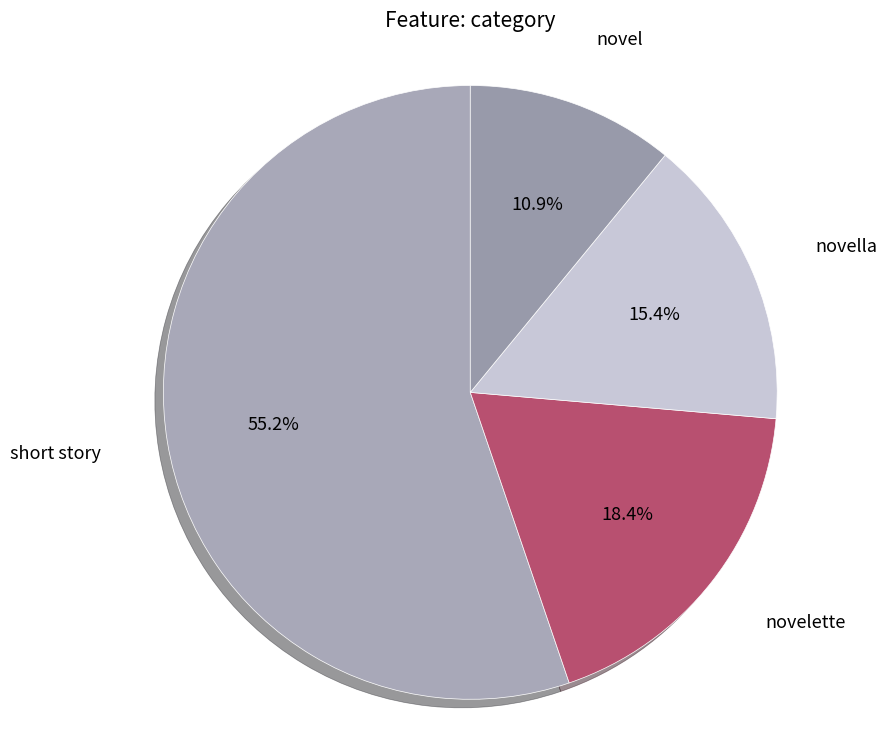

Approximately how many times larger is the value at novella compared to novel?

1.4